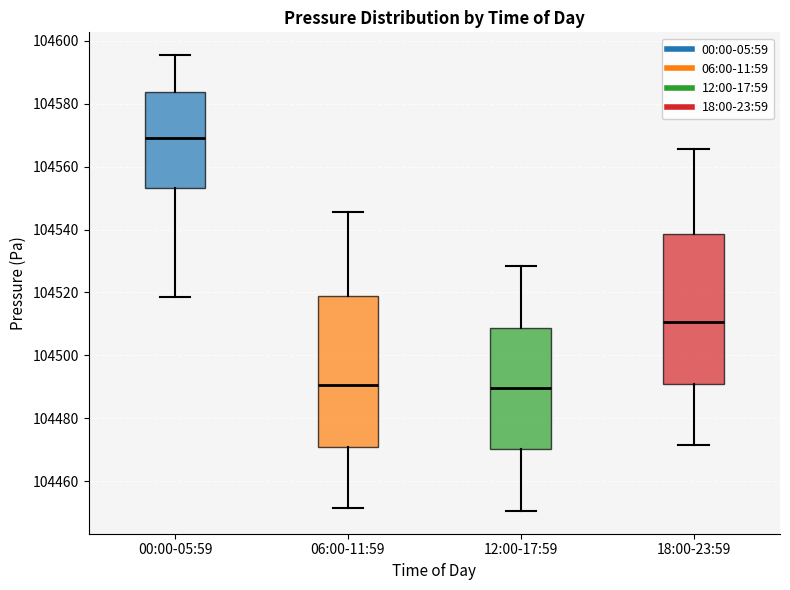

Where is the upper edge of the box for 06:00-11:59 on the y-axis? The values are not printed on the chart, so give them approximately, as read against the axis.

104518